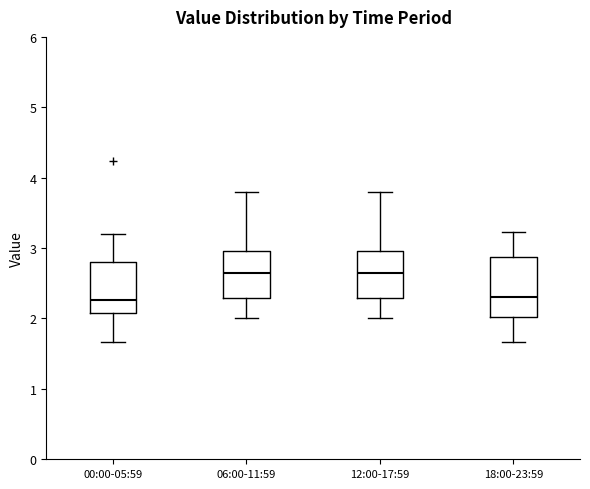

Which box is the tallest, from its lower edge to its upper edge?

18:00-23:59